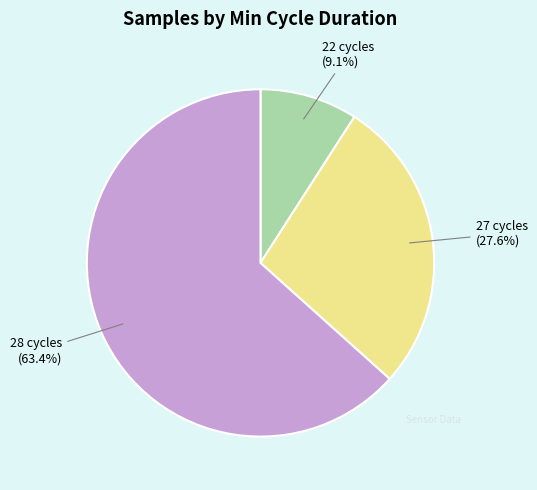

What is the majority slice?

28 cycles